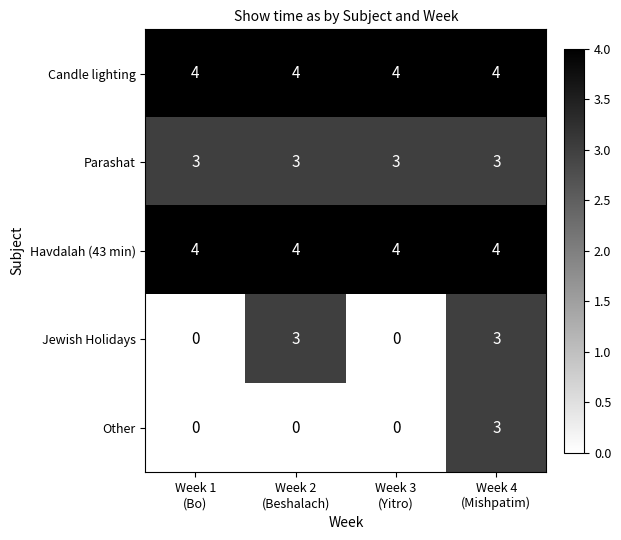

At how many categories does at least one series exceed 1?

4